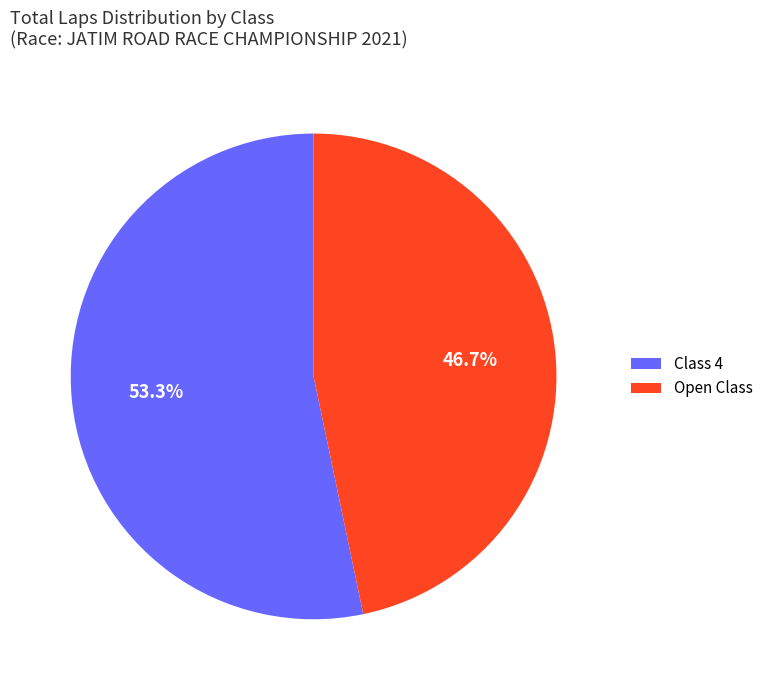

How many slices are in this pie chart?

2